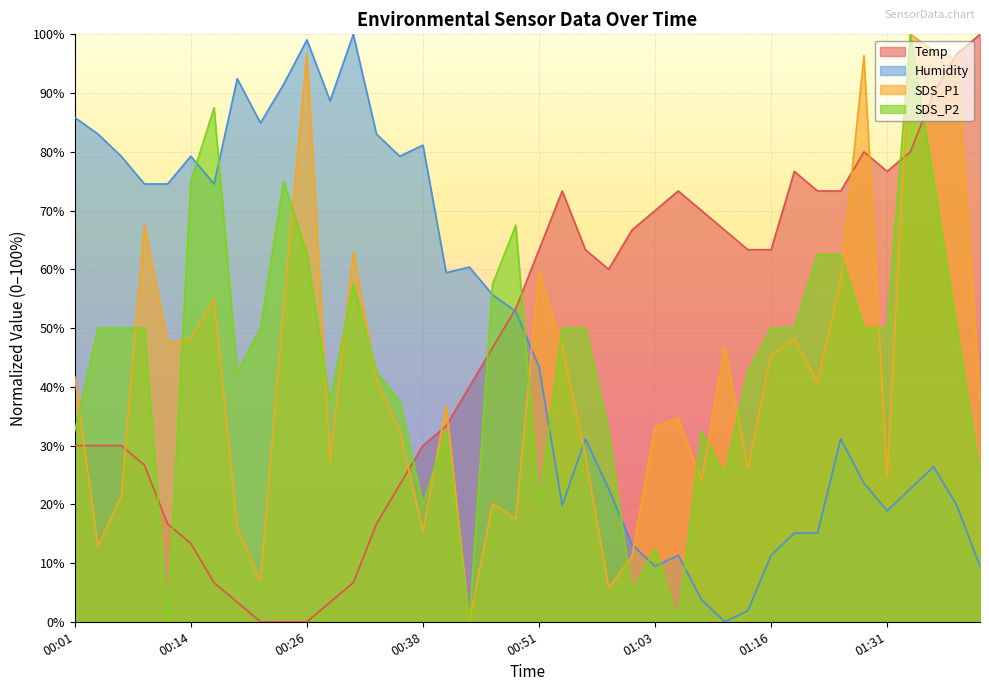

What is the total value across all series at 00:01?

190.1